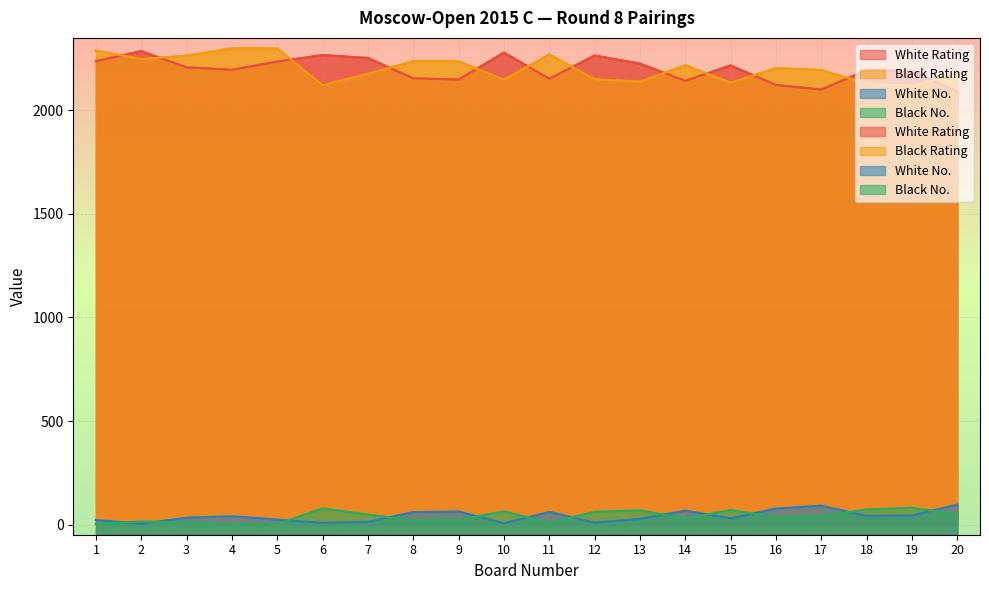

What value does the Black Rating series have at 5, to the nearest 50?

2300